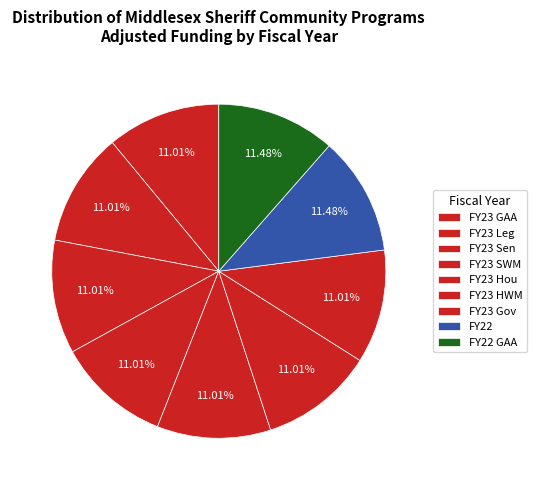

How many slices are in this pie chart?

9